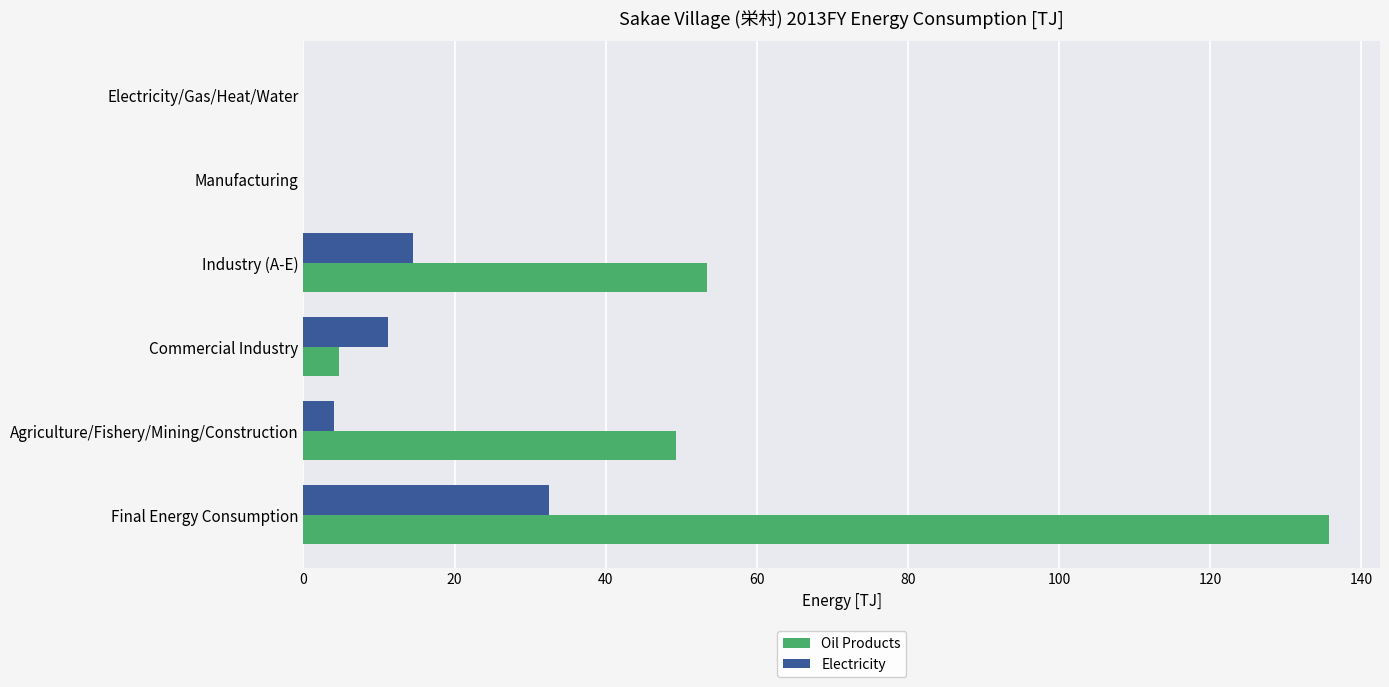

Which series changed the most between Industry (A-E) and Electricity/Gas/Heat/Water?

Oil Products